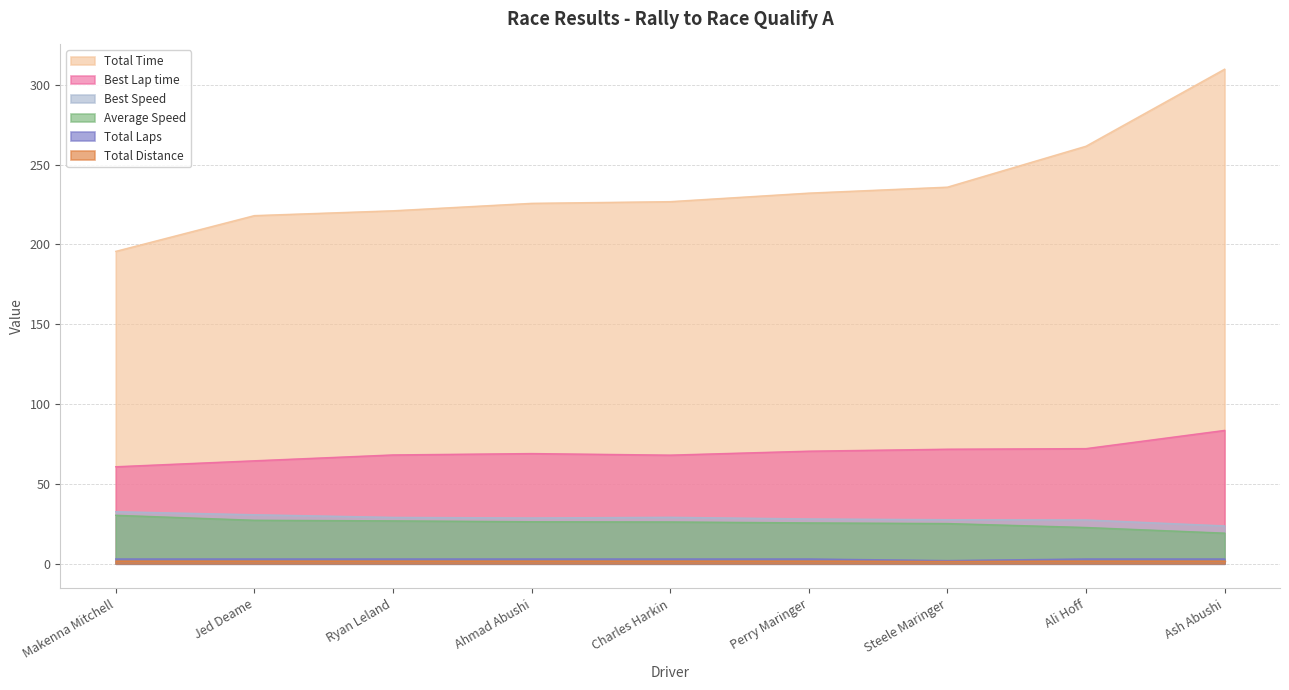

What is the maximum value shown in the chart?

309.7